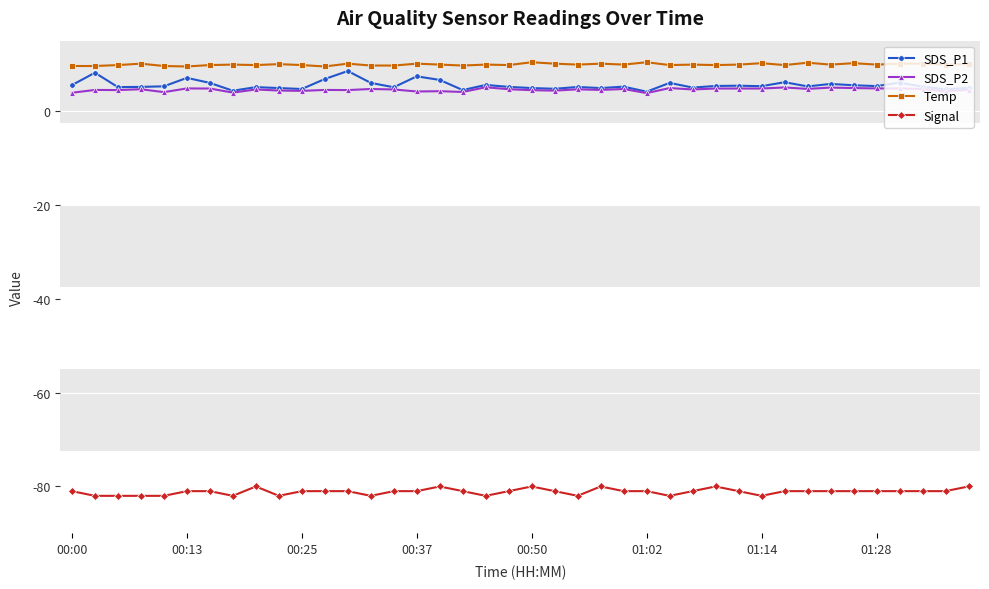

What is the lowest value of the SDS_P1 series?

4.1